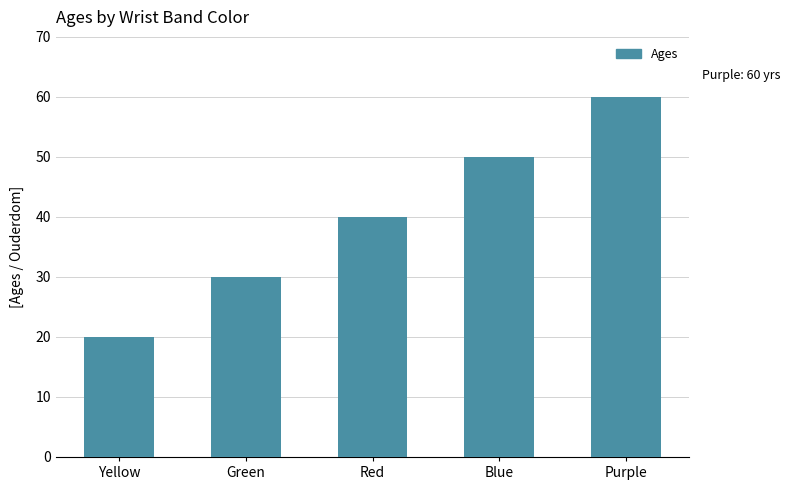

How many categories are shown in the chart?

5